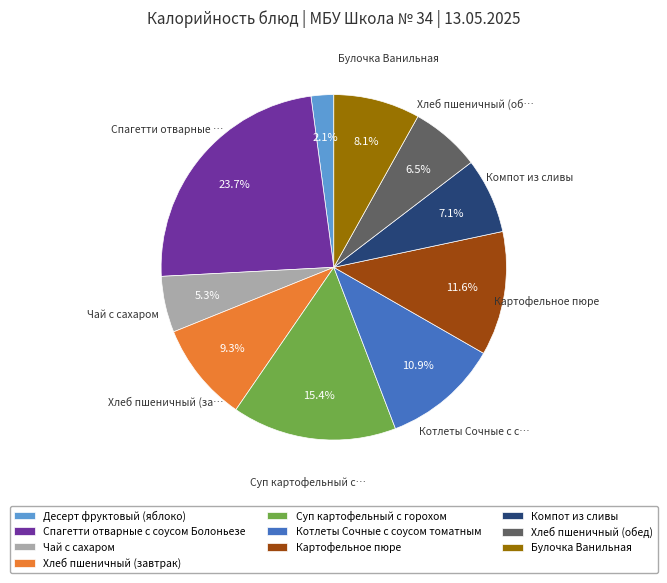

To the nearest percent, what is the combined percentage of Десерт фруктовый (яблоко) and Хлеб пшеничный (завтрак)?

11%